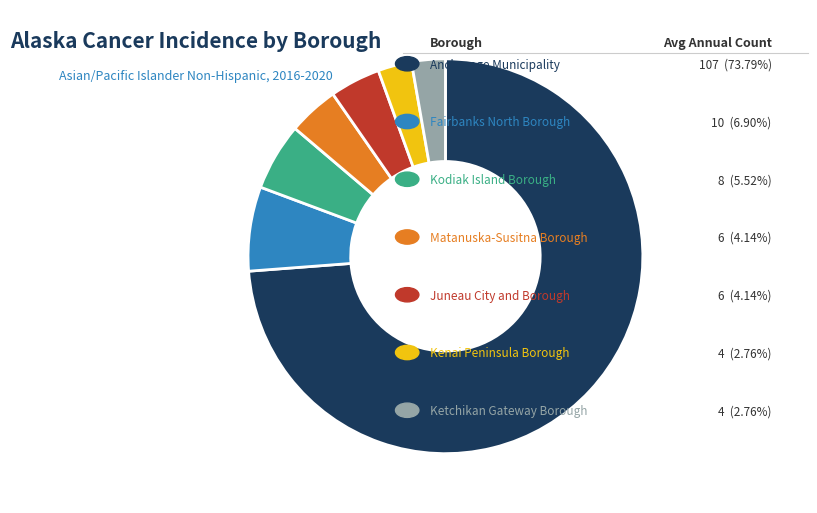

Is there any slice that represents more than half of the pie?

Yes